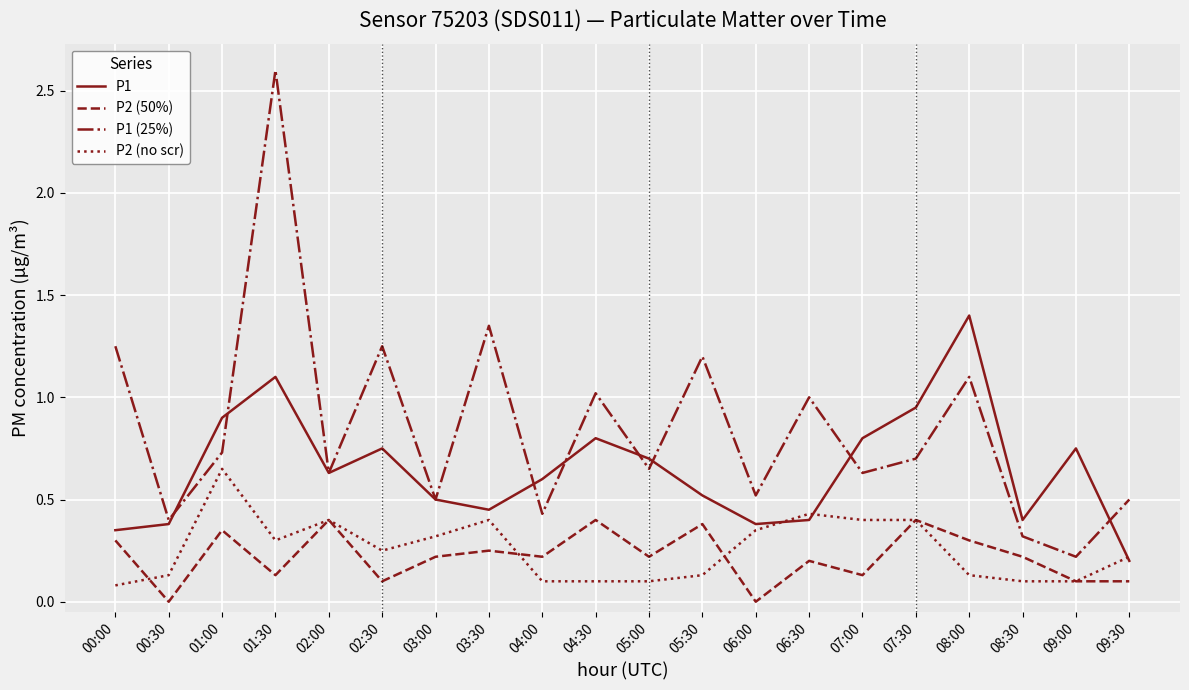

Which category has the highest value in the P1 series?

08:00